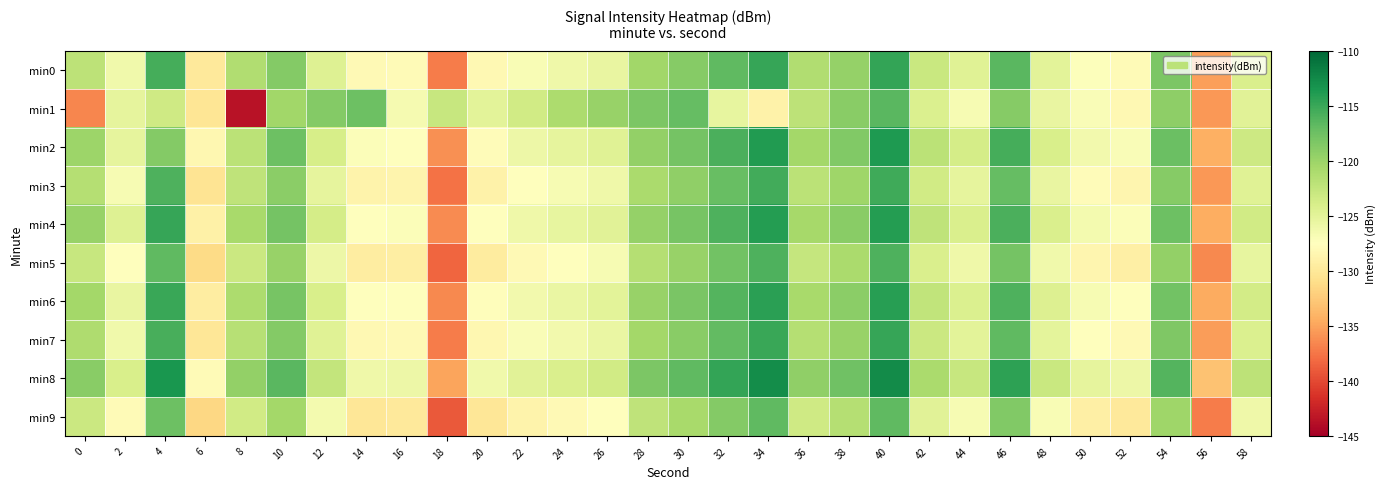

How many distinct data groups are displayed?

10